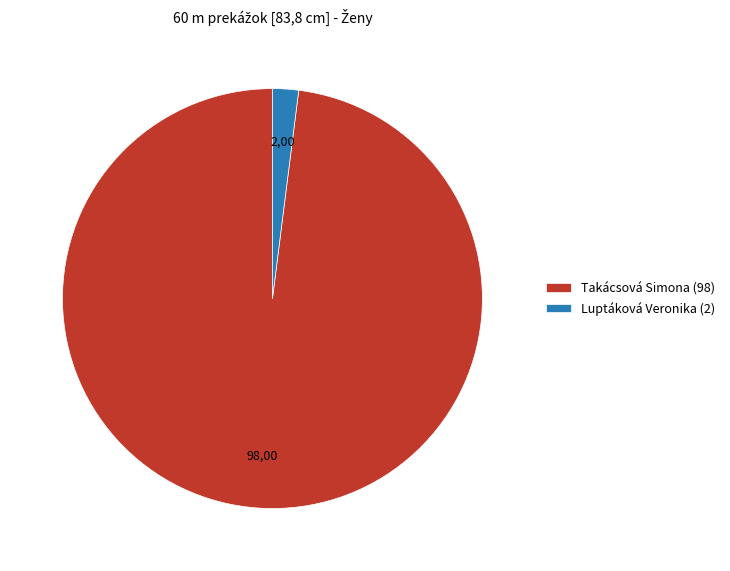

Which slice represents more than half of the pie?

Takácsová Simona